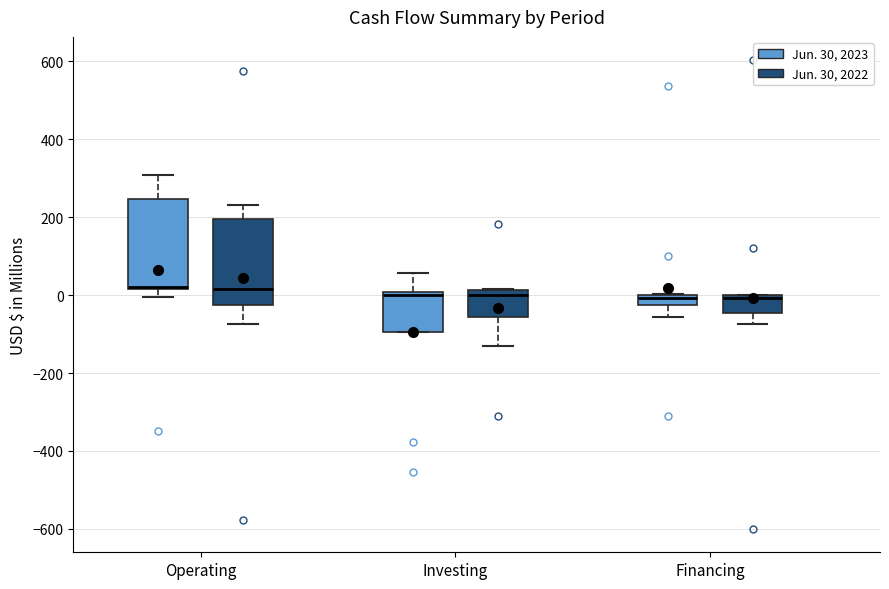

Where is the lower edge of the box for Investing (Jun. 30, 2022) on the y-axis? The values are not printed on the chart, so give them approximately, as read against the axis.

-60